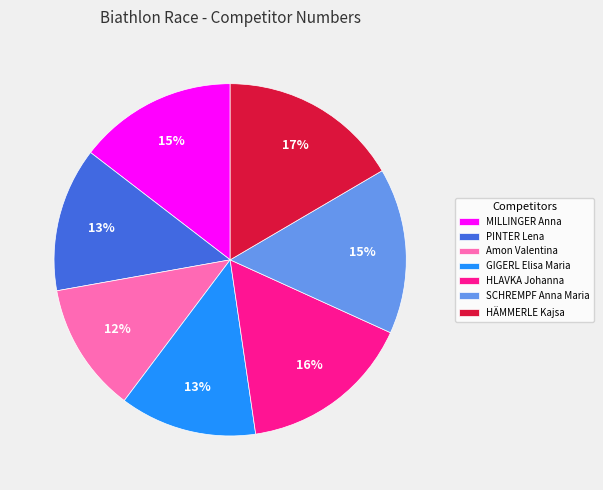

To the nearest percent, what is the combined percentage of HÄMMERLE Kajsa and PINTER Lena?

30%